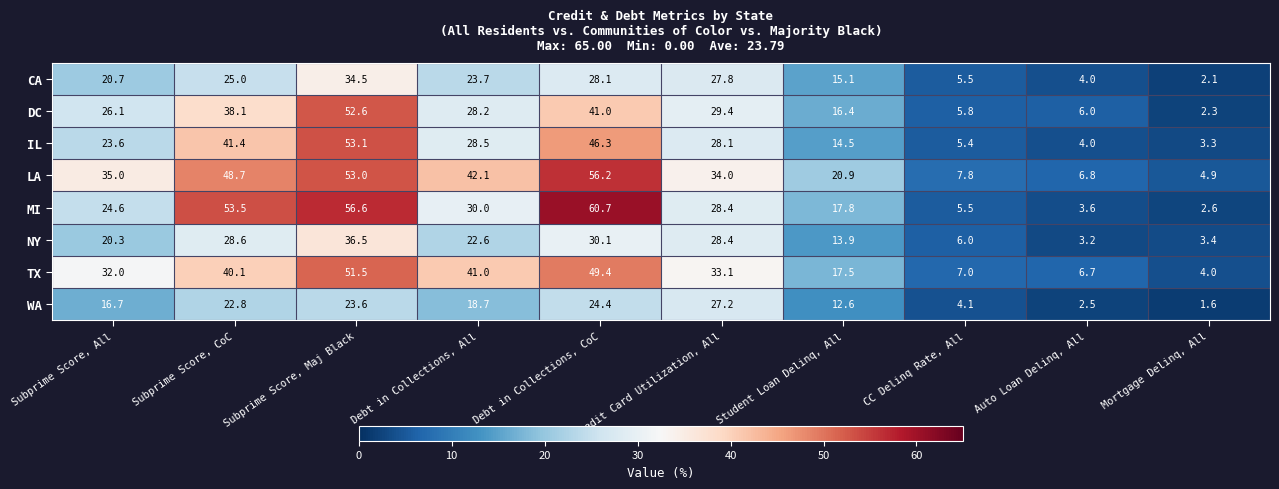

Where does the WA series first go above 18?

Subprime Score, CoC